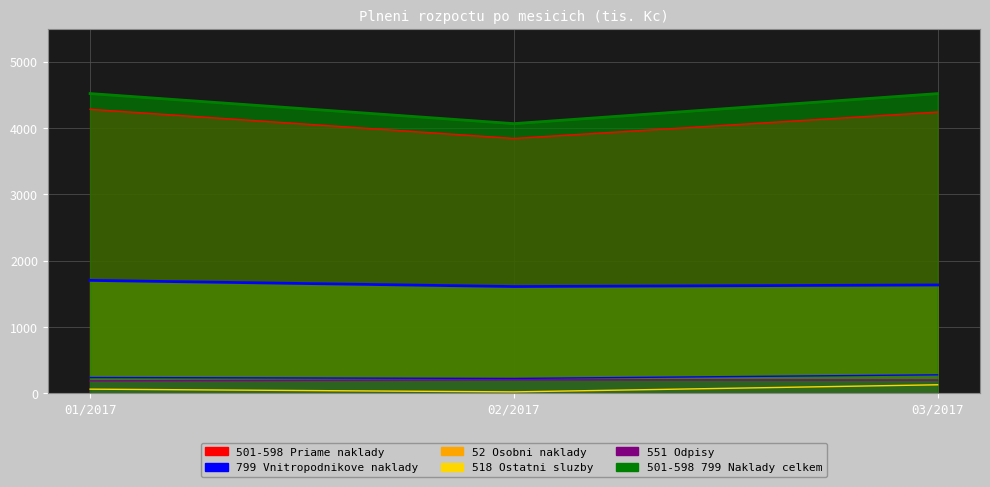

What is the label of the 2nd point from the right?

02/2017